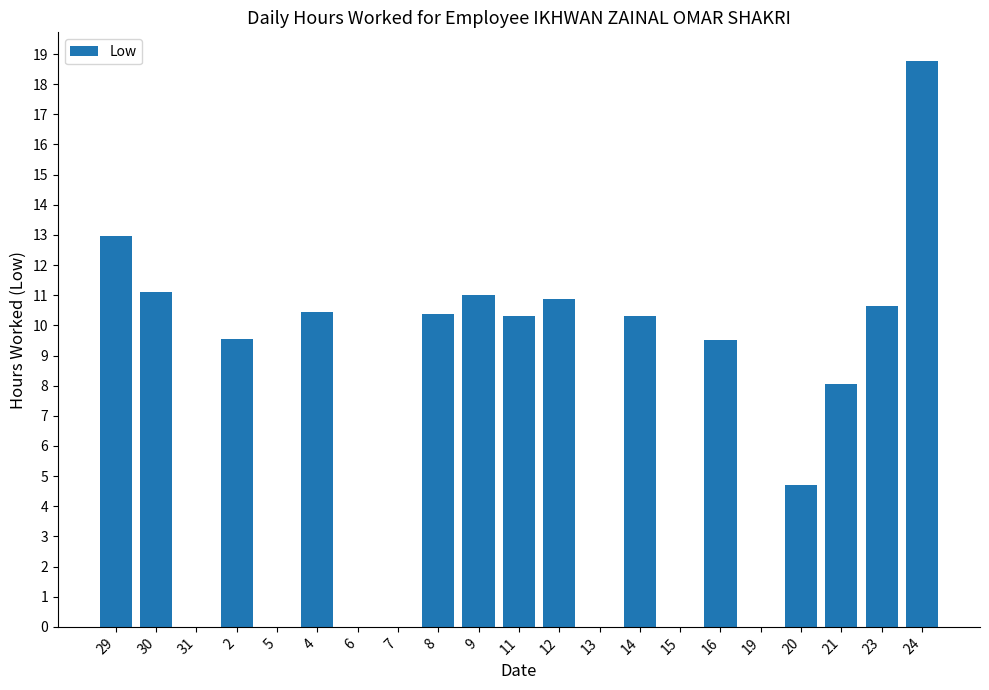

What is the sum of the values at 8 and 16?

19.9